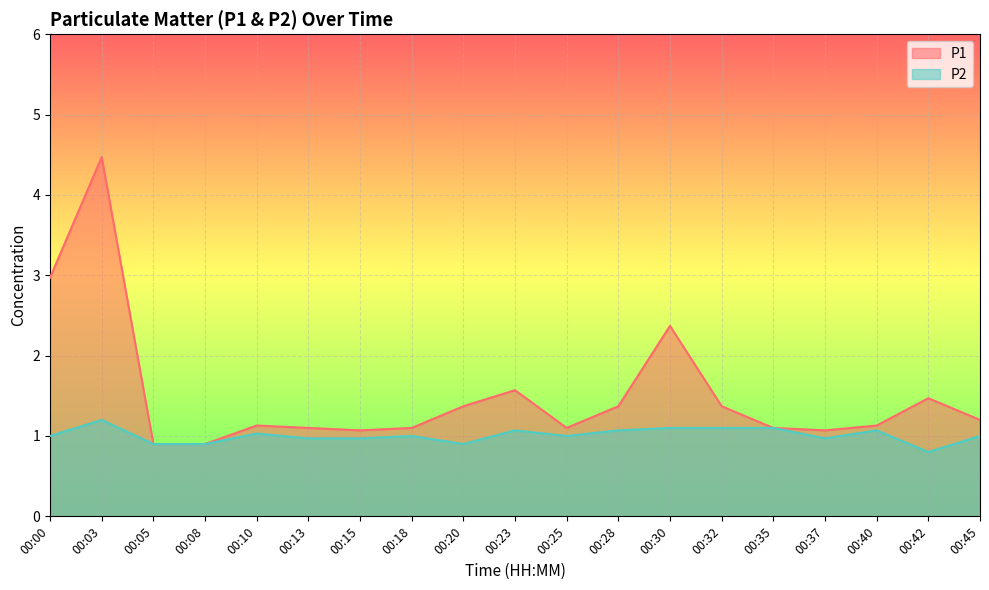

The P1 series shows 0.6 at 00:10. True or false?

False